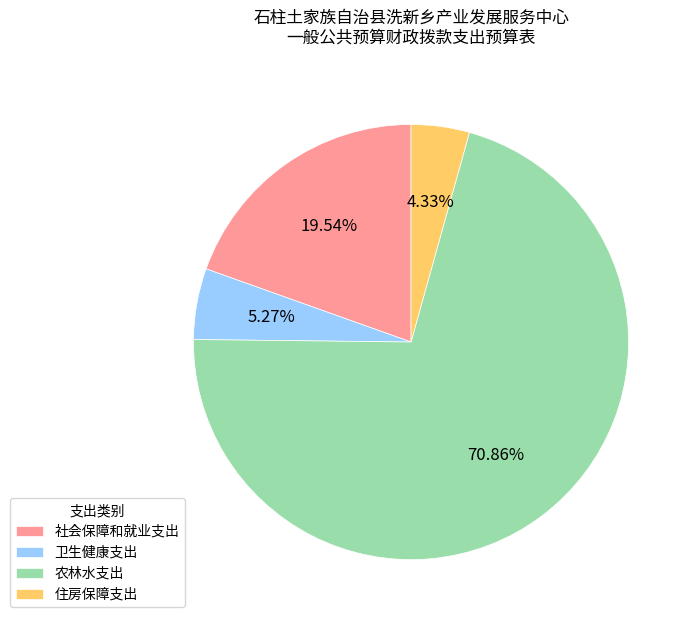

To the nearest percent, what portion does 社会保障和就业支出 represent?

20%